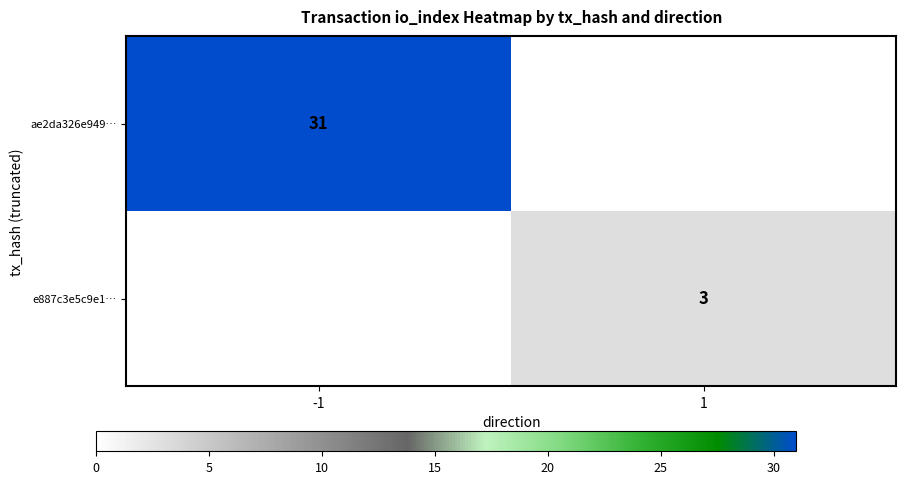

The ae2da326e949… series shows 31 at -1. True or false?

True